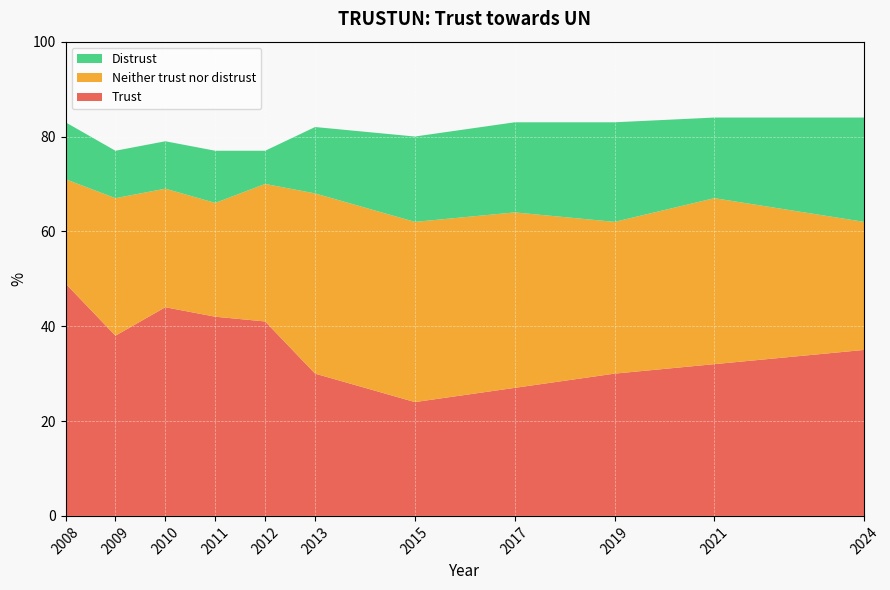

Reading right to left, transcribe all the data shown in this chart.

Trust: 35	32	30	27	24	30	41	42	44	38	49
Neither trust nor distrust: 27	35	32	37	38	38	29	24	25	29	22
Distrust: 22	17	21	19	18	14	7	11	10	10	12